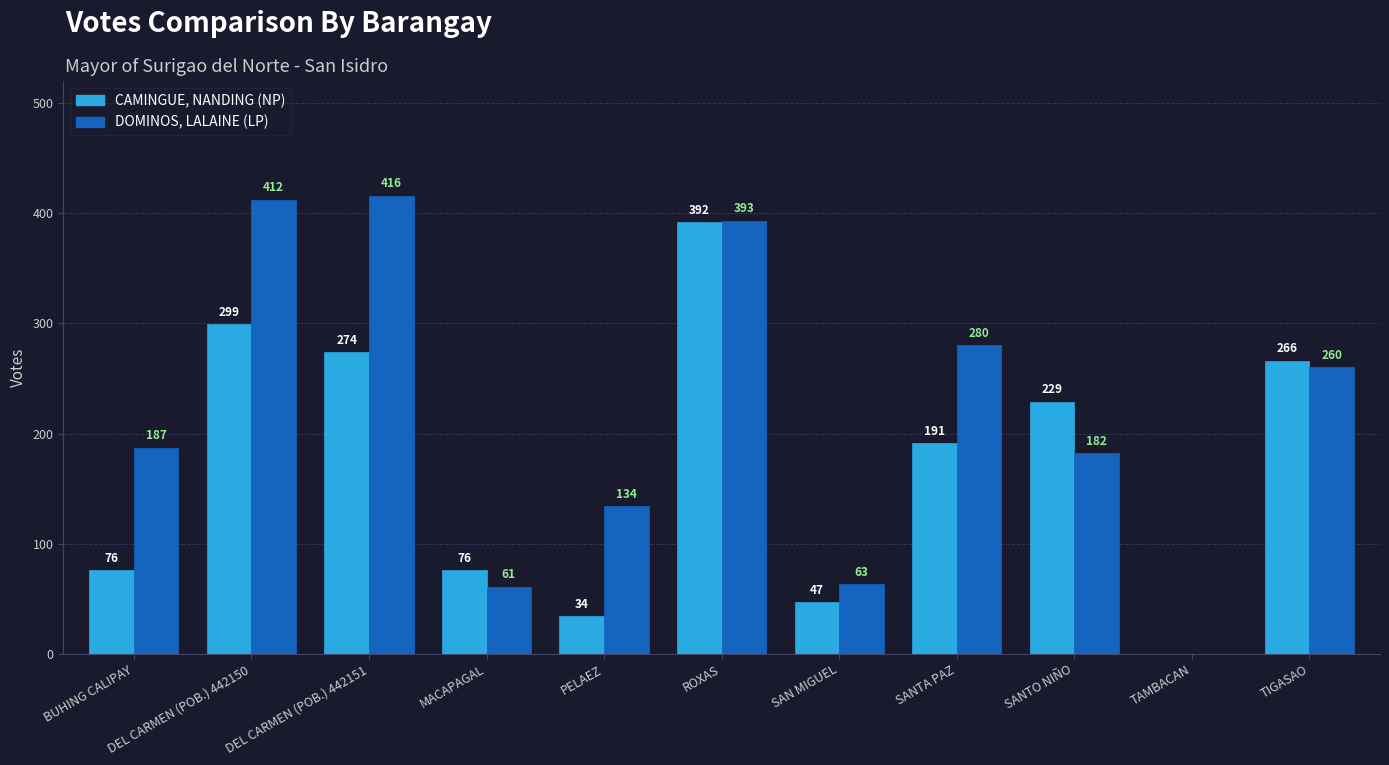

Is it true that DOMINOS, LALAINE (LP) equals 182 at SANTO NIÑO?

True